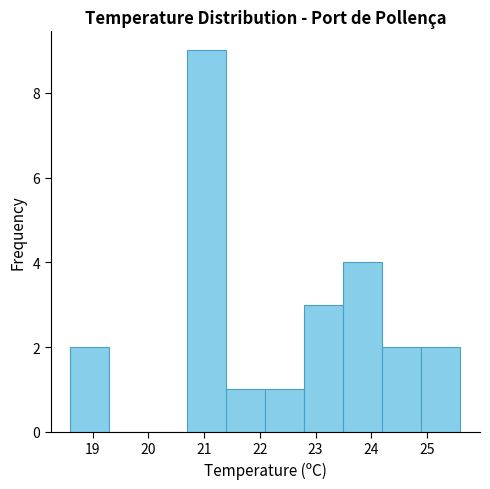

Reading left to right, transcribe this chart: for each bar, give the range it covers on the x-axis and its height. The values are not printed on the chart, so give them approximately, as read against the axis.

18.6 to 19.3: 2
19.3 to 20.0: 0
20.0 to 20.7: 0
20.7 to 21.4: 9
21.4 to 22.1: 1
22.1 to 22.8: 1
22.8 to 23.5: 3
23.5 to 24.2: 4
24.2 to 24.9: 2
24.9 to 25.6: 2